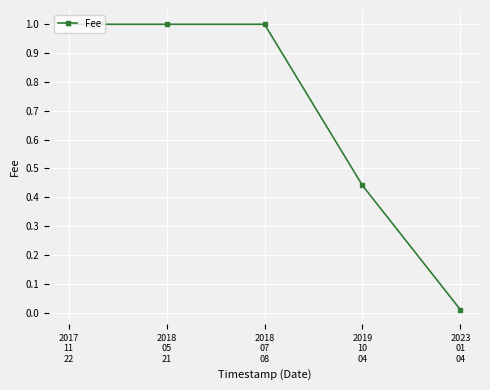

What is the change in value from 2018
07
08 to 2019
10
04?

-0.6